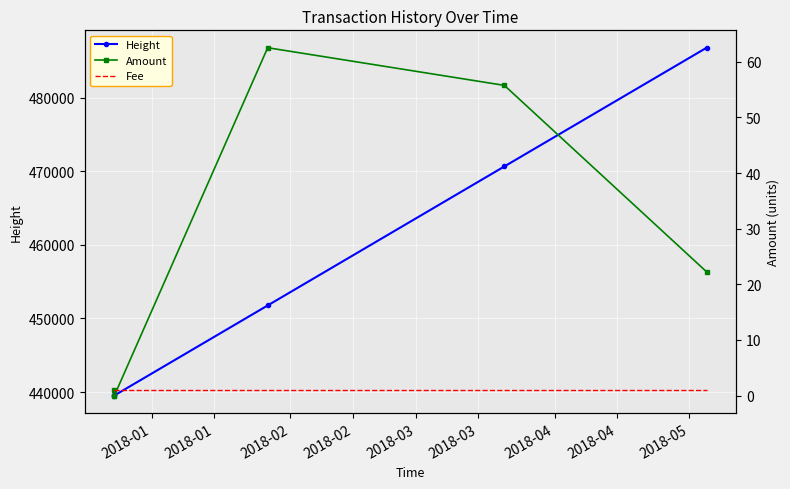

How many lines are shown in the chart?

3